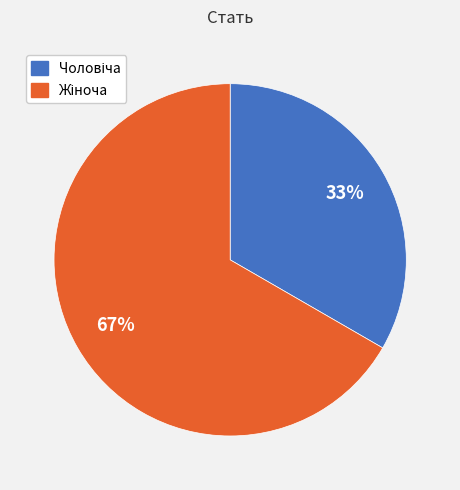

To the nearest percent, what is the average slice percentage?

50%